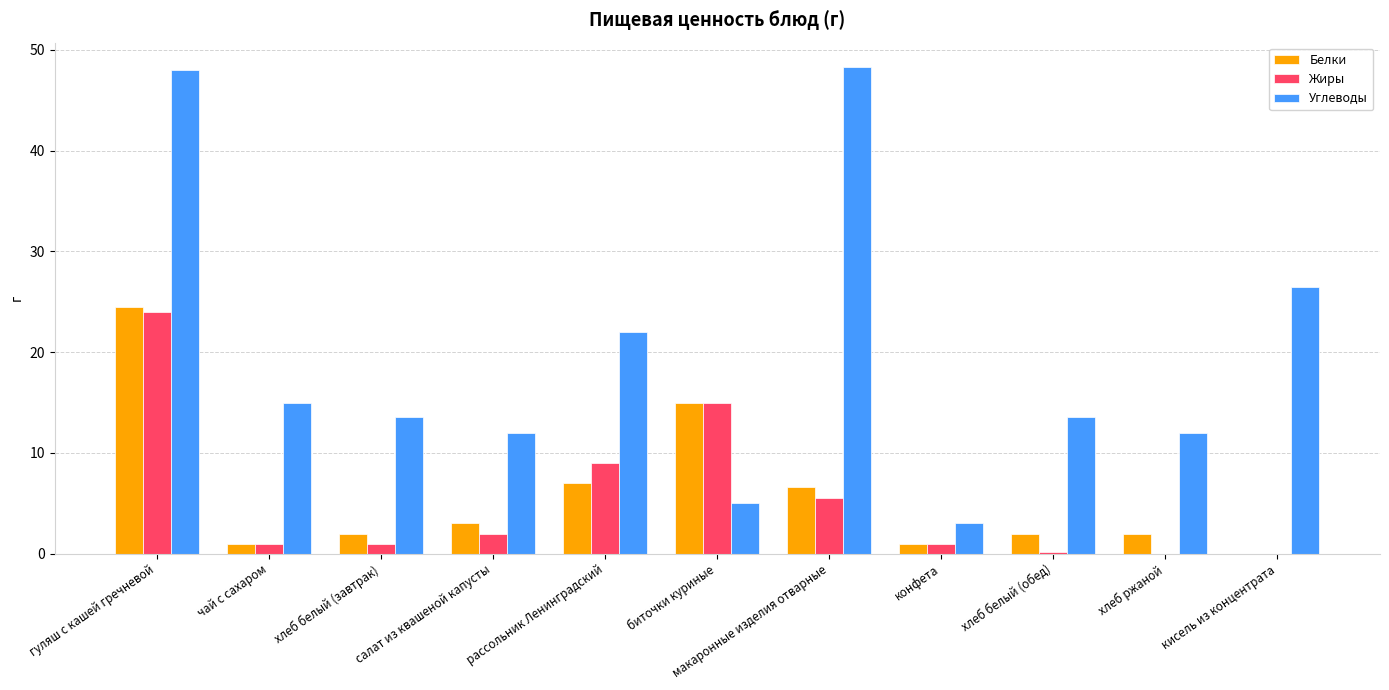

Read the Белки value at чай с сахаром.

1.0